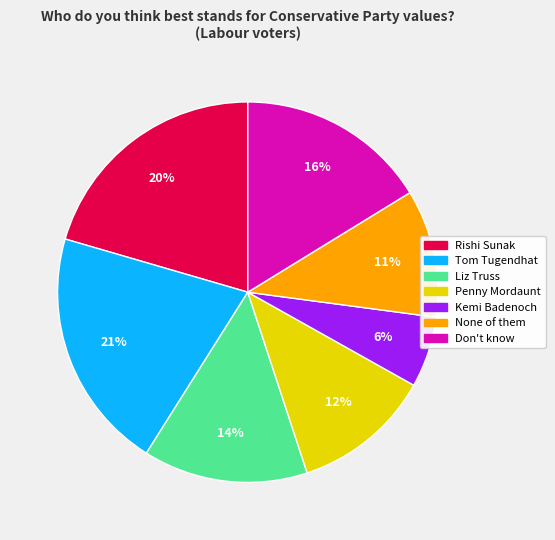

To the nearest percent, what is the difference between the largest and smallest slice percentages?

15%